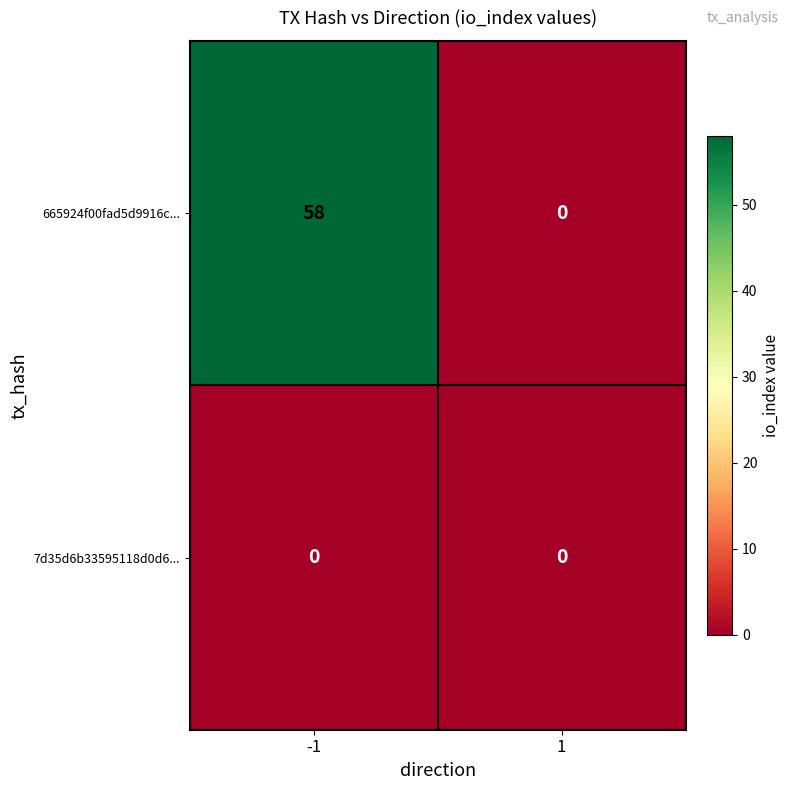

What is the sum of the 665924f00fad5d9916c... values at -1 and 1?

58